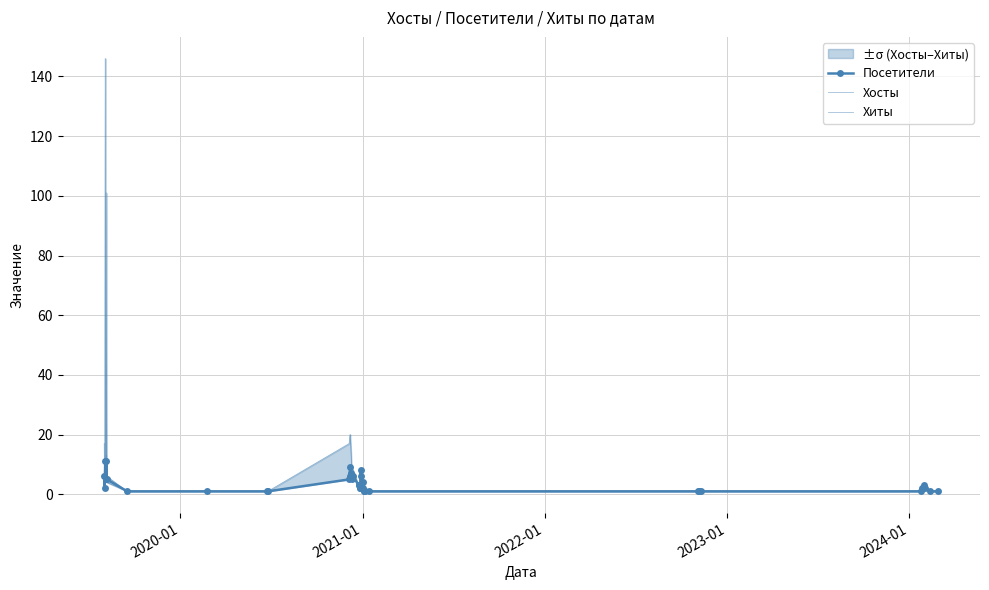

True or false: Посетители has more than 2 points higher than both neighbors.

True